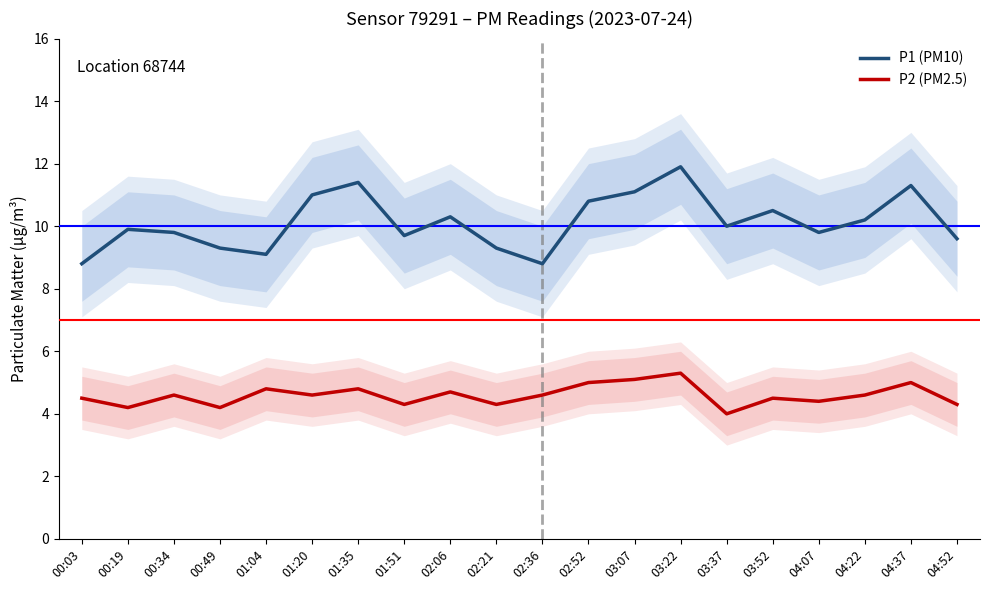

At which label does P1 (PM10) first exceed 10?

01:20